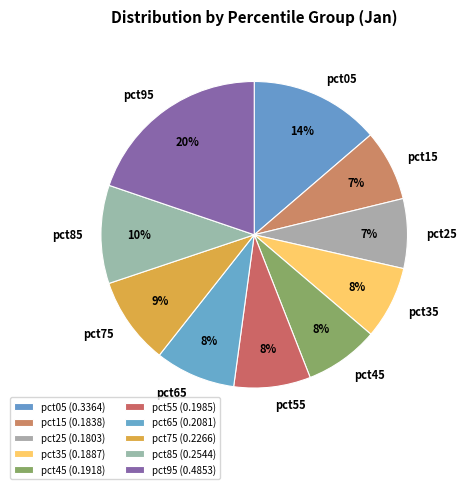

Is the sum of pct95 and pct55 greater than half?

No